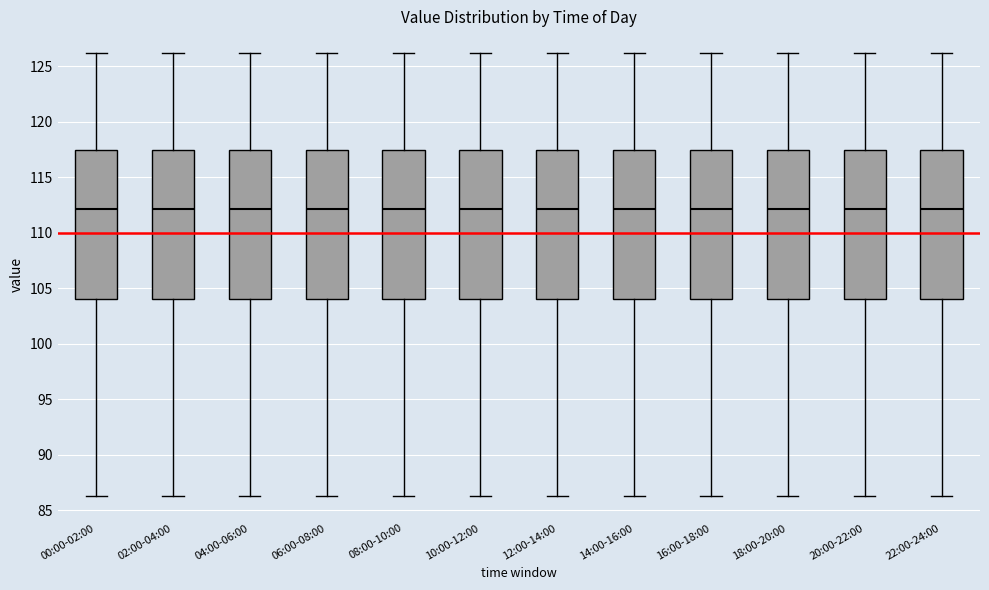

Reading left to right, read every box against the y-axis: the position of its median line, the range the box covers, and the ends of its whiskers. The values are not printed on the chart, so give them approximately, as read against the axis.

00:00-02:00: median 112.0, box 104.0 to 117.5, whiskers 86.5 to 126.0
02:00-04:00: median 112.0, box 104.0 to 117.5, whiskers 86.5 to 126.0
04:00-06:00: median 112.0, box 104.0 to 117.5, whiskers 86.5 to 126.0
06:00-08:00: median 112.0, box 104.0 to 117.5, whiskers 86.5 to 126.0
08:00-10:00: median 112.0, box 104.0 to 117.5, whiskers 86.5 to 126.0
10:00-12:00: median 112.0, box 104.0 to 117.5, whiskers 86.5 to 126.0
12:00-14:00: median 112.0, box 104.0 to 117.5, whiskers 86.5 to 126.0
14:00-16:00: median 112.0, box 104.0 to 117.5, whiskers 86.5 to 126.0
16:00-18:00: median 112.0, box 104.0 to 117.5, whiskers 86.5 to 126.0
18:00-20:00: median 112.0, box 104.0 to 117.5, whiskers 86.5 to 126.0
20:00-22:00: median 112.0, box 104.0 to 117.5, whiskers 86.5 to 126.0
22:00-24:00: median 112.0, box 104.0 to 117.5, whiskers 86.5 to 126.0